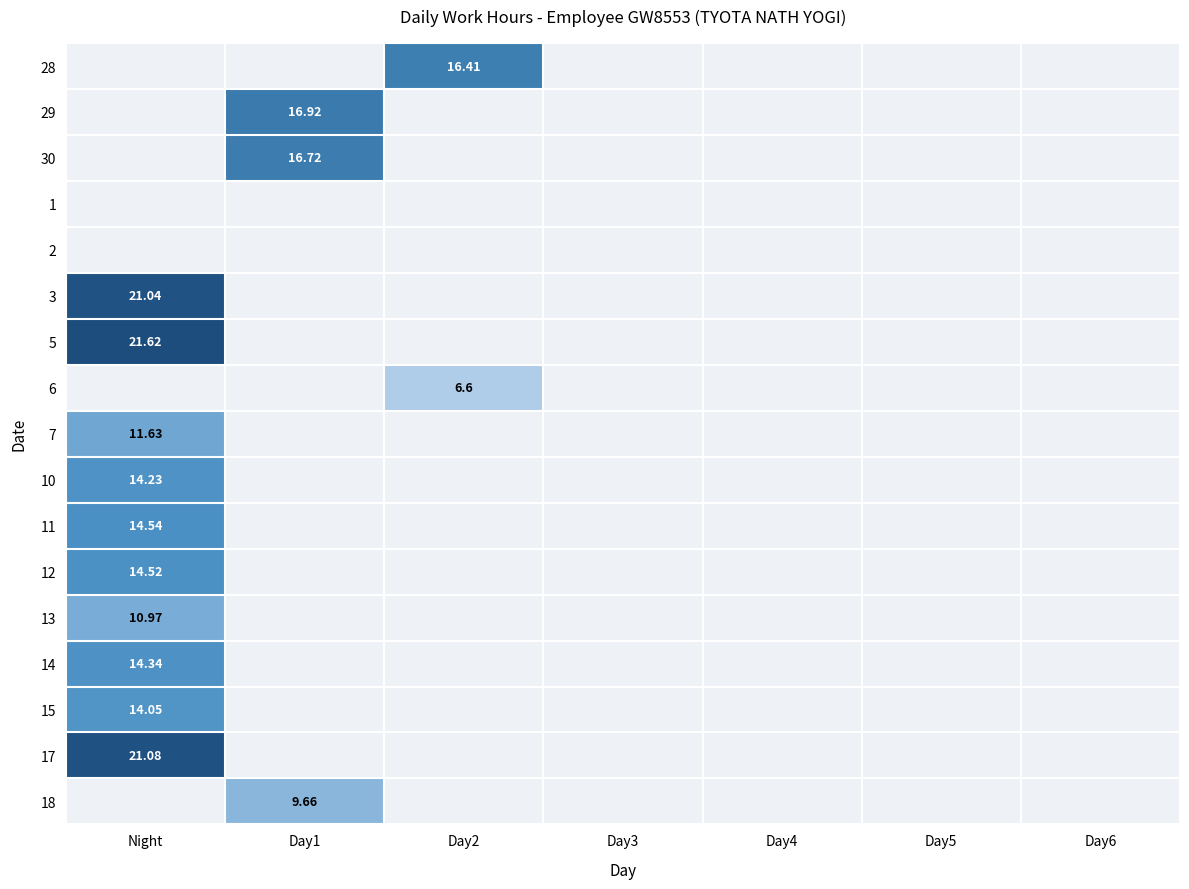

What is the maximum value shown in the chart?

21.6